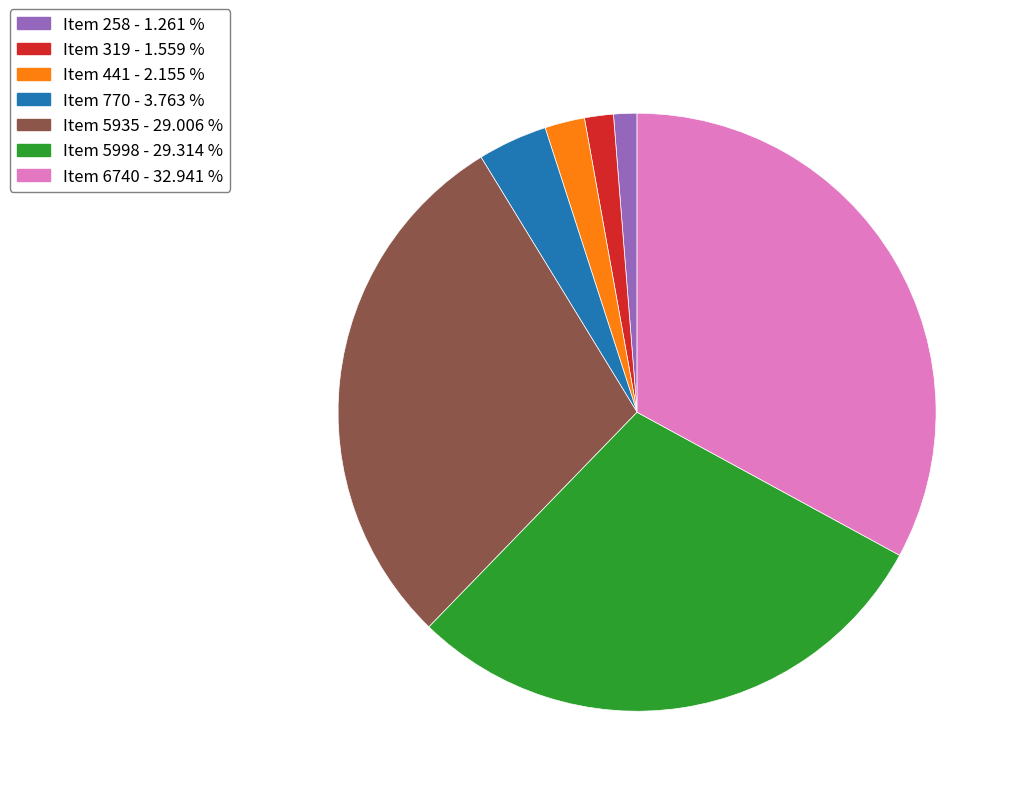

Between Item 5935 and Item 441, which is larger?

Item 5935